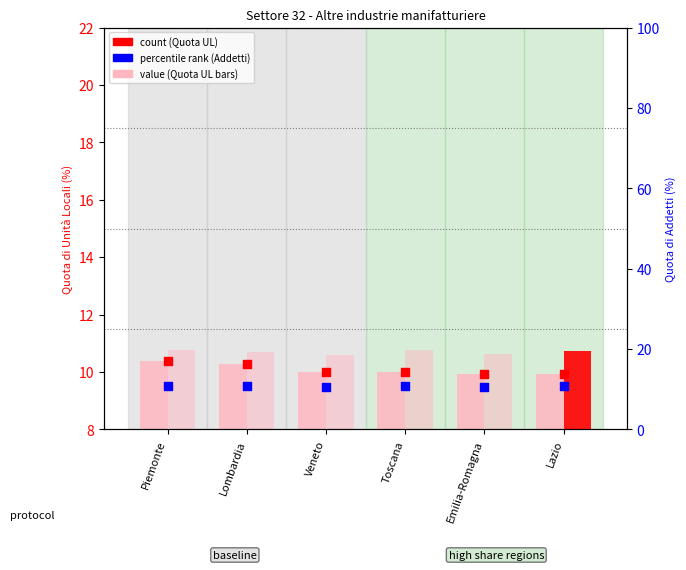

Is the value of percentile rank (Addetti) at Piemonte greater than the value of Quota di Unità Locali at Lombardia?

Yes